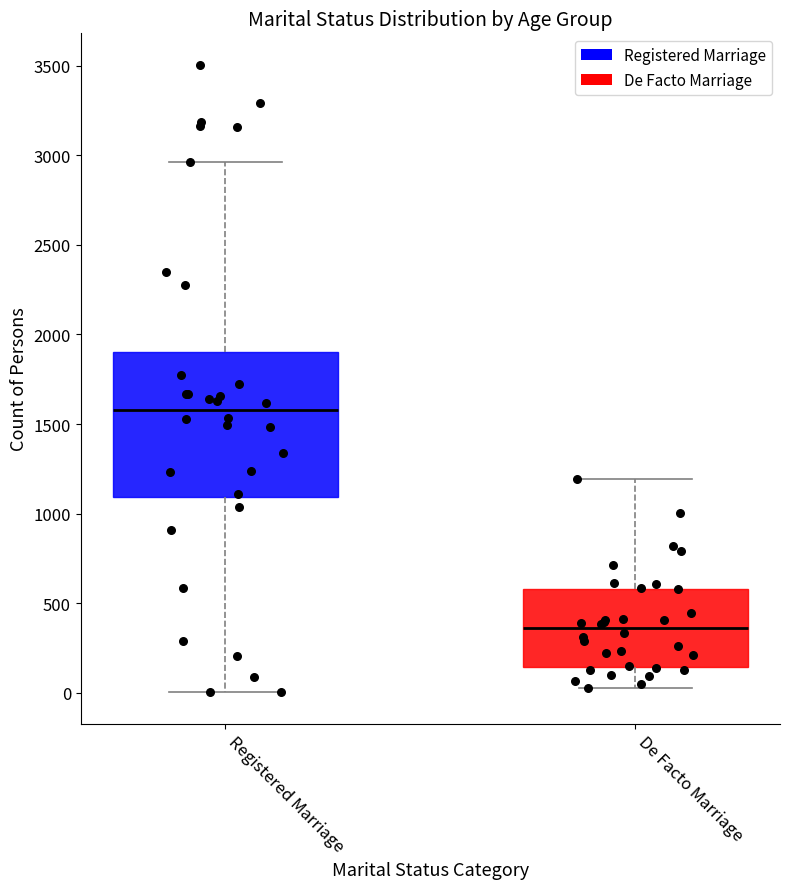

Which box has the lowest median line?

De Facto Marriage